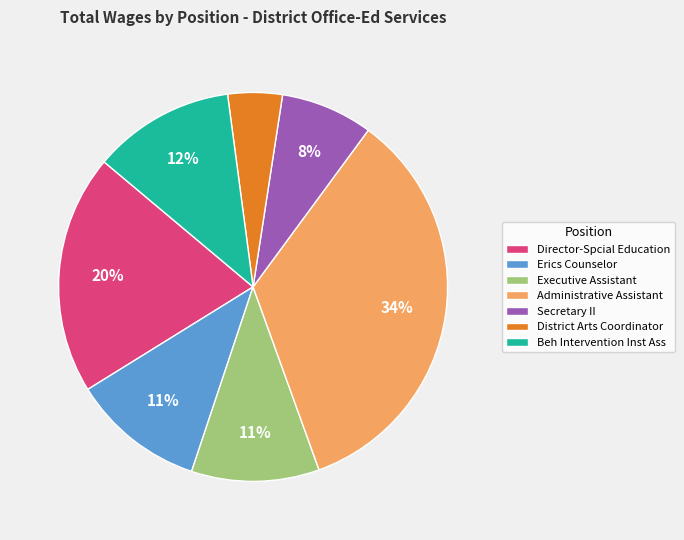

What is the ratio of the value at Executive Assistant to the value at Secretary II?

1.4